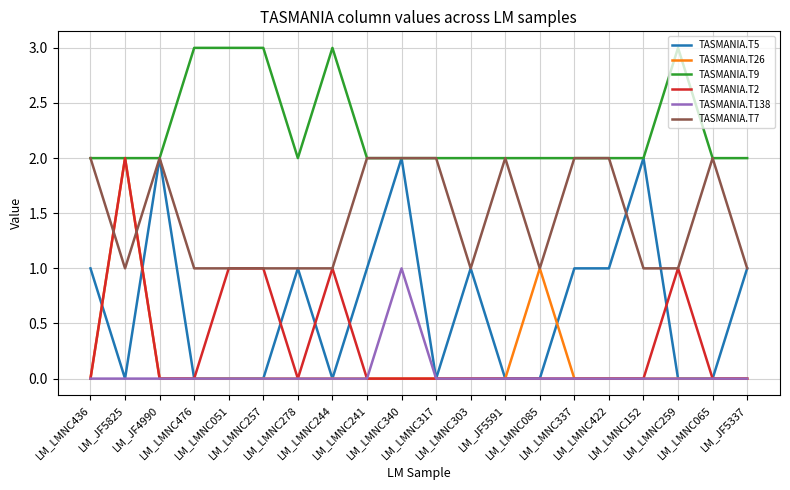

What is the total value across all series at LM_LMNC317?

4